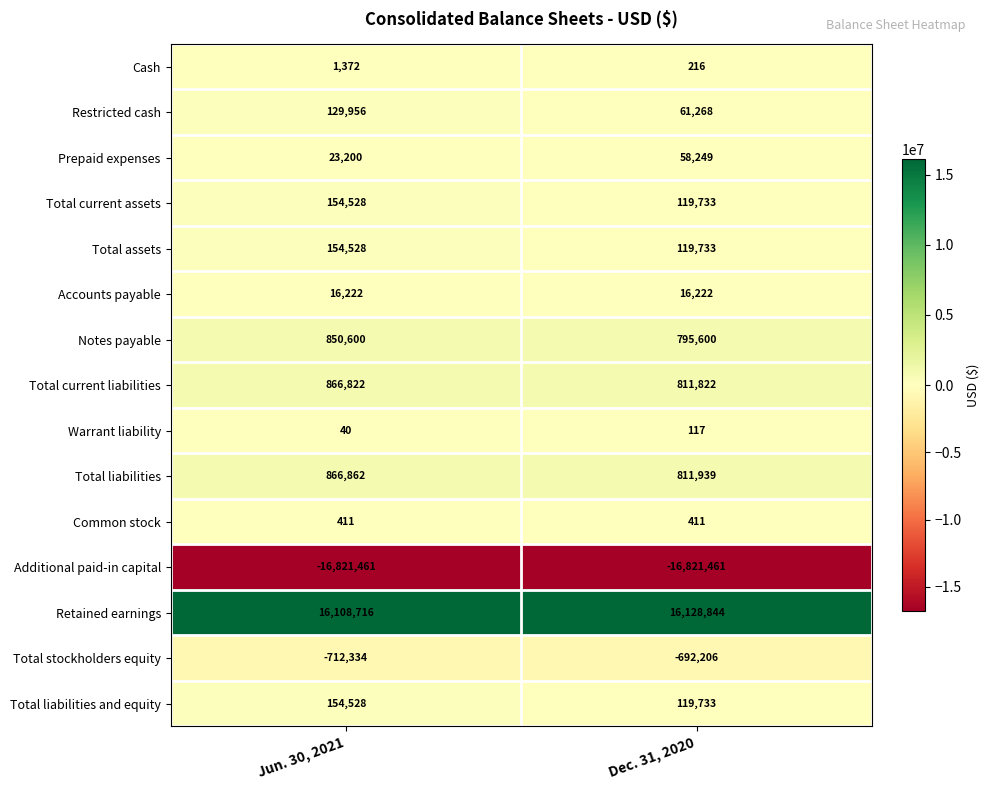

Reading left to right, extract all data points from this chart.

Cash: Jun. 30, 2021=1372	Dec. 31, 2020=216
Restricted cash: Jun. 30, 2021=129956	Dec. 31, 2020=61268
Prepaid expenses: Jun. 30, 2021=23200	Dec. 31, 2020=58249
Total current assets: Jun. 30, 2021=154528	Dec. 31, 2020=119733
Total assets: Jun. 30, 2021=154528	Dec. 31, 2020=119733
Accounts payable: Jun. 30, 2021=16222	Dec. 31, 2020=16222
Notes payable: Jun. 30, 2021=850600	Dec. 31, 2020=795600
Total current liabilities: Jun. 30, 2021=866822	Dec. 31, 2020=811822
Warrant liability: Jun. 30, 2021=40	Dec. 31, 2020=117
Total liabilities: Jun. 30, 2021=866862	Dec. 31, 2020=811939
Common stock: Jun. 30, 2021=411	Dec. 31, 2020=411
Additional paid-in capital: Jun. 30, 2021=-16821461	Dec. 31, 2020=-16821461
Retained earnings: Jun. 30, 2021=16108716	Dec. 31, 2020=16128844
Total stockholders equity: Jun. 30, 2021=-712334	Dec. 31, 2020=-692206
Total liabilities and equity: Jun. 30, 2021=154528	Dec. 31, 2020=119733